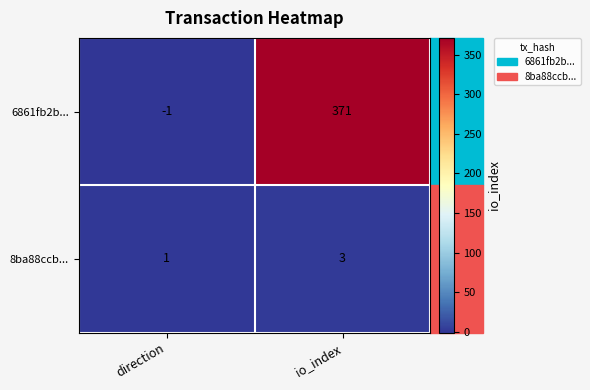

What is the average value of the 6861fb2b... series?

185